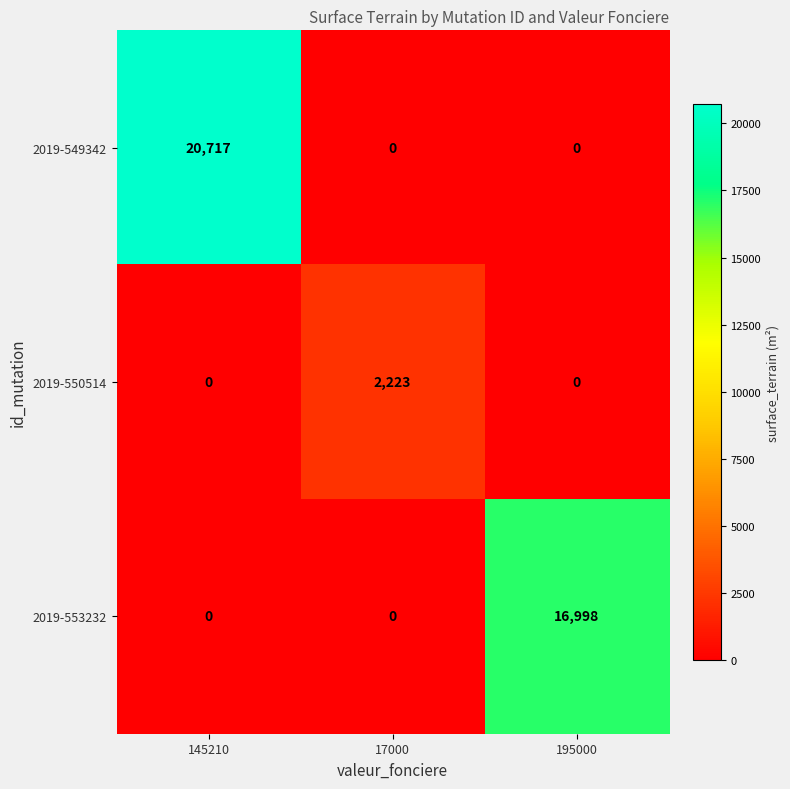

Count the number of data series in this chart.

3